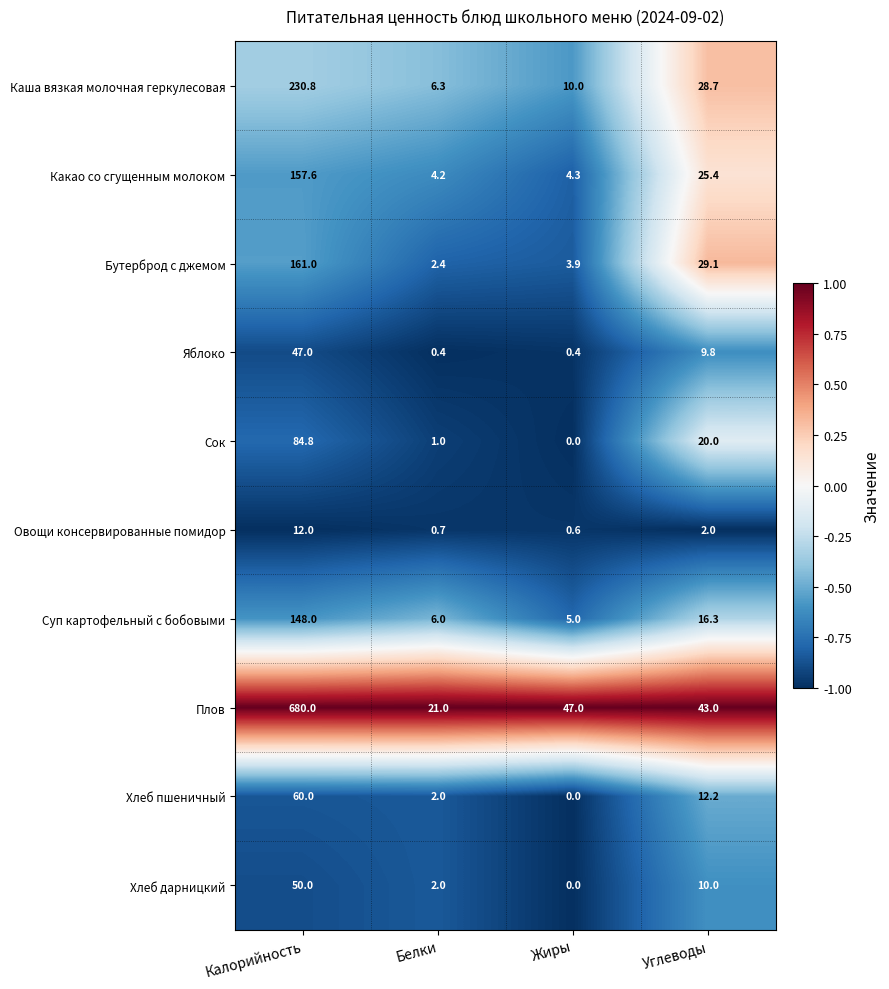

At Калорийность, list the series in order from largest to smallest.

Плов, Каша вязкая молочная геркулесовая, Бутерброд с джемом, Какао со сгущенным молоком, Суп картофельный с бобовыми, Сок, Хлеб пшеничный, Хлеб дарницкий, Яблоко, Овощи консервированные помидор